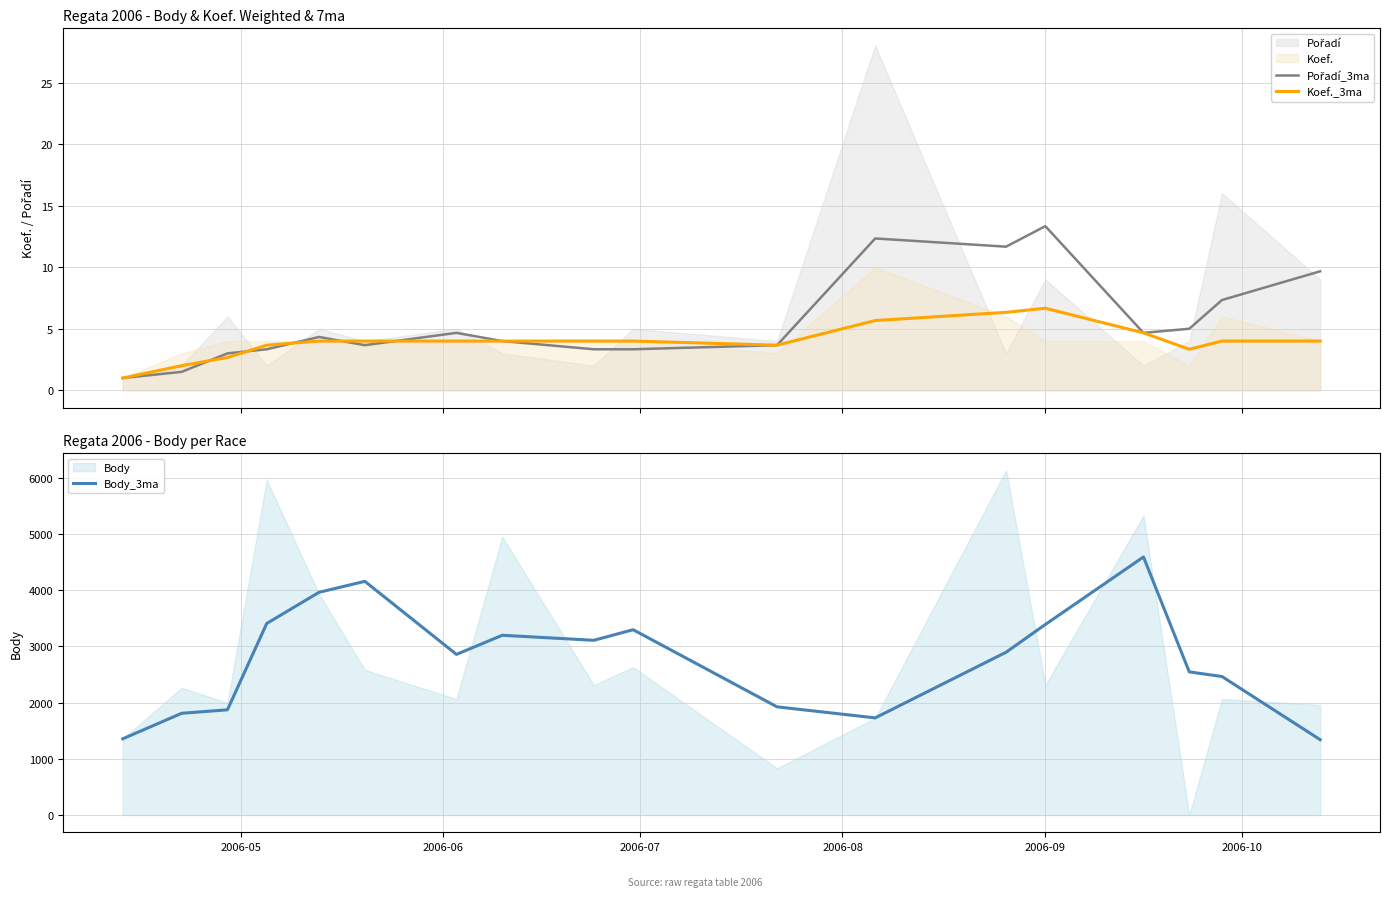

What is the maximum value for Body_3ma?

4589.7